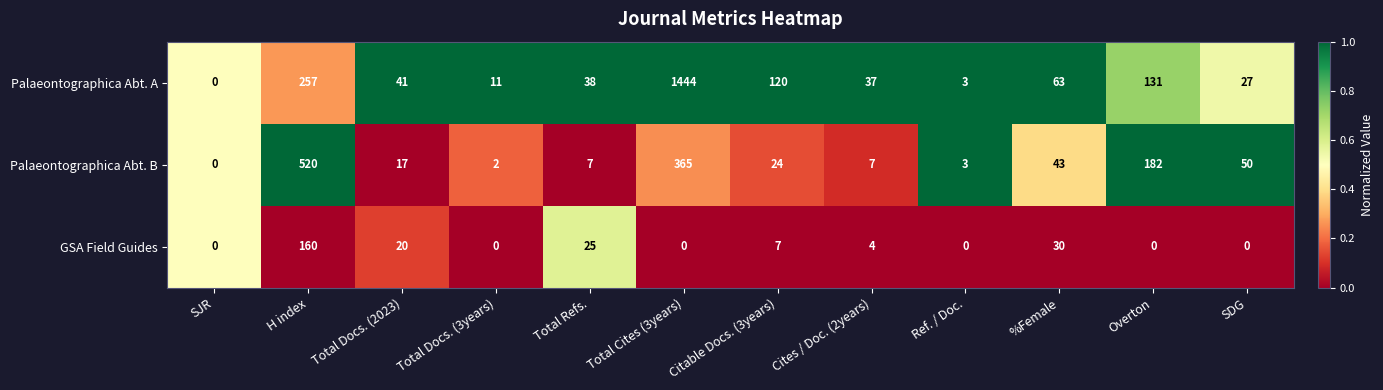

True or false: Palaeontographica Abt. A has a value of 63 at %Female.

True